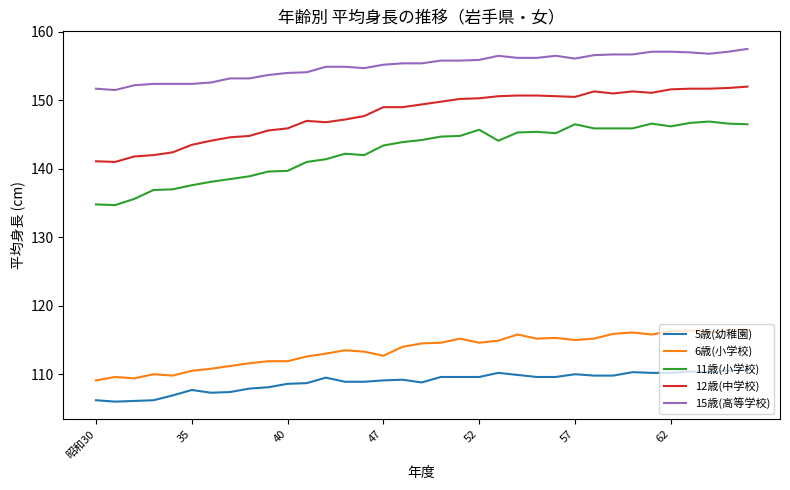

List the series in order of their peak value, lowest first.

5歳(幼稚園), 6歳(小学校), 11歳(小学校), 12歳(中学校), 15歳(高等学校)